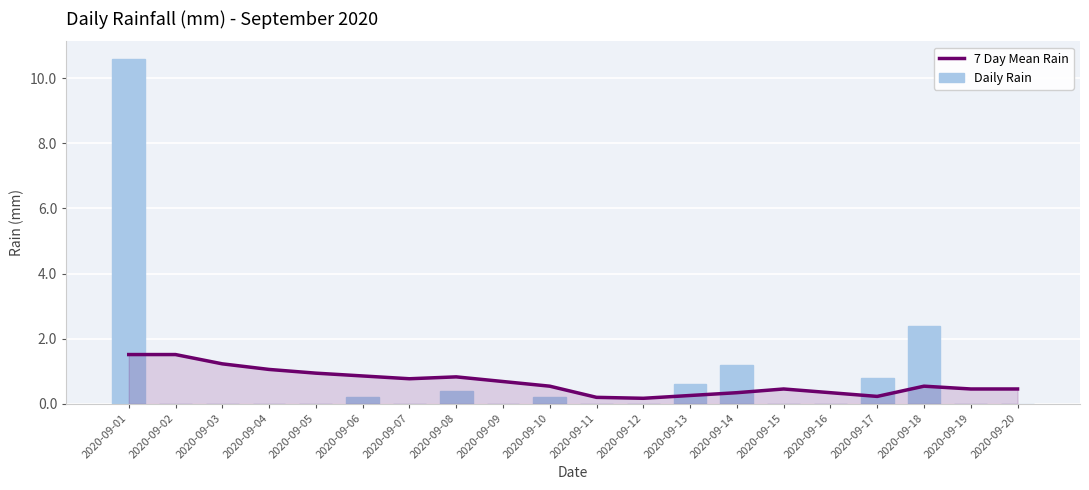

The Daily Rain series shows 1.2 at 2020-09-14. True or false?

True